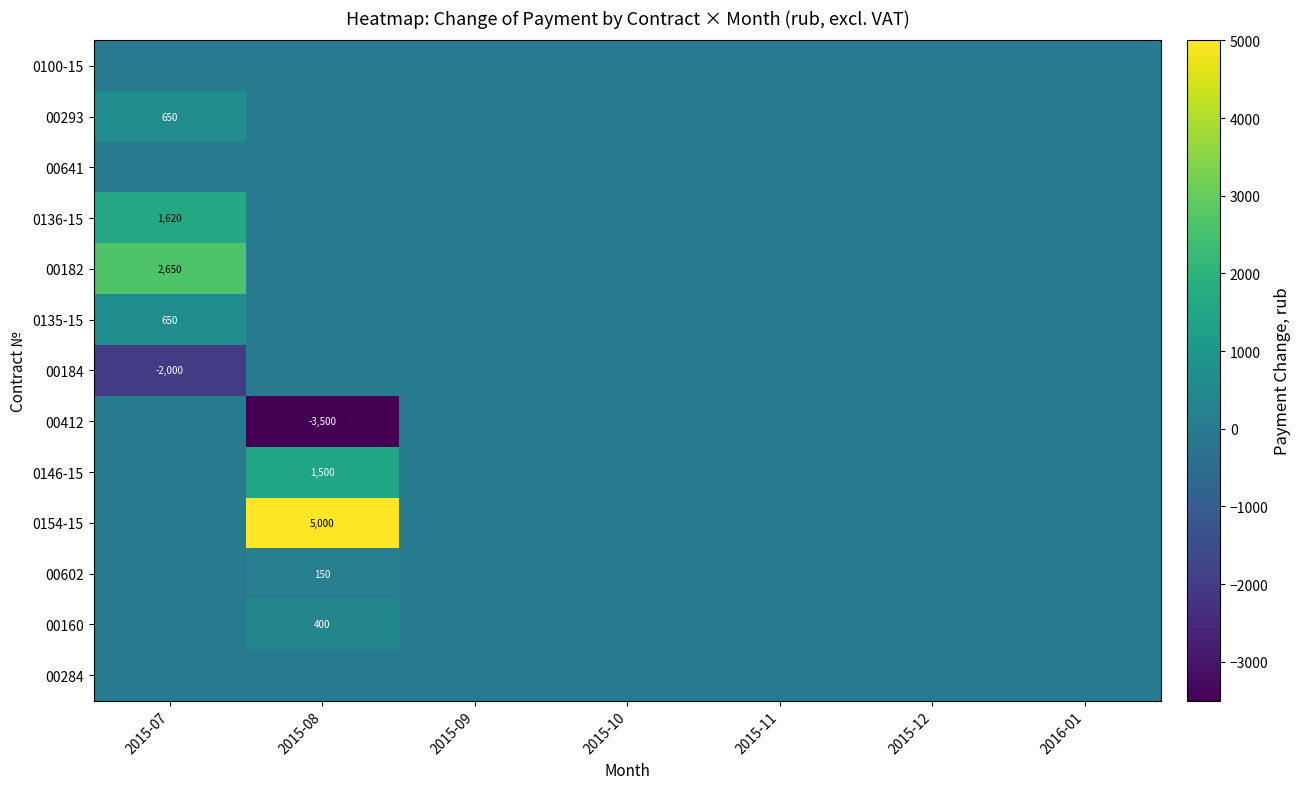

Which category has the highest value across all series?

2015-08